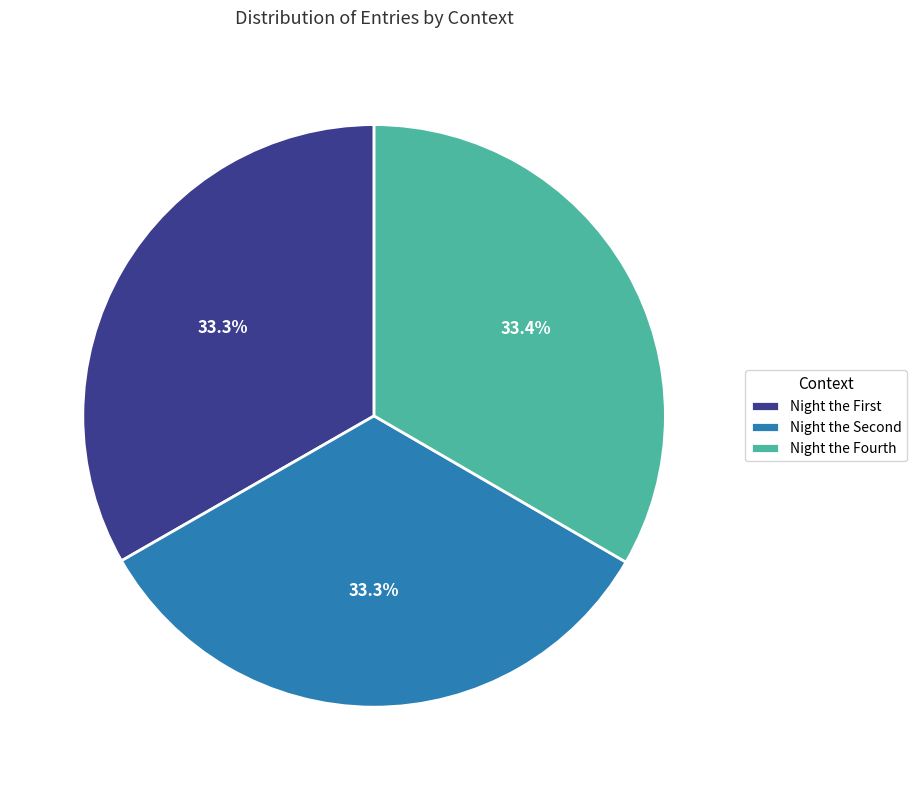

How many segments does this pie chart have?

3